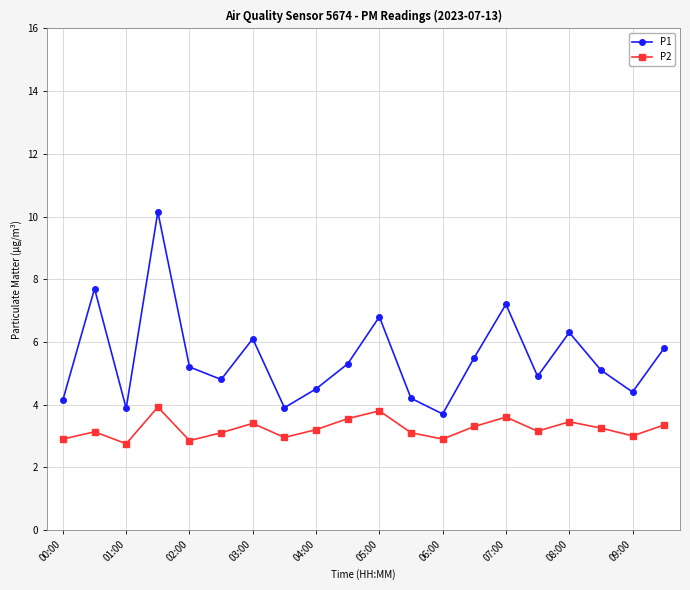

What is the smallest value displayed?

2.8